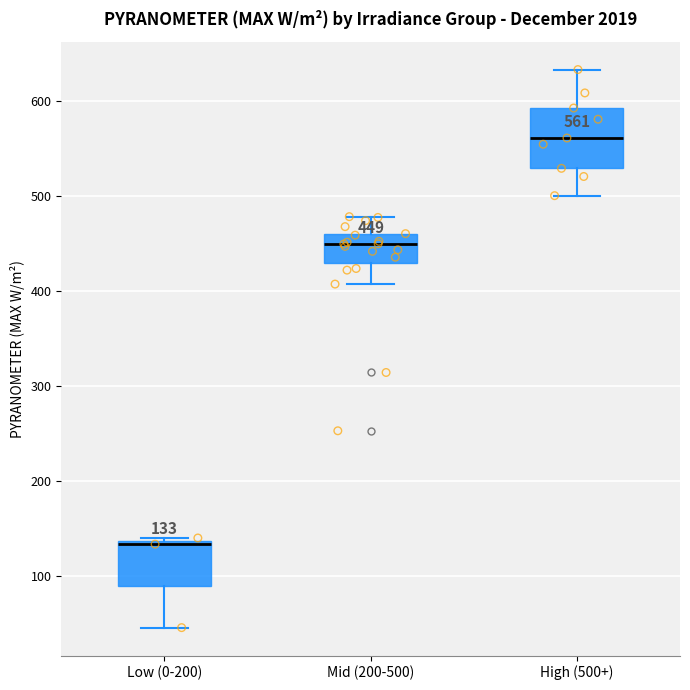

Comparing the boxes themselves (not the whiskers), which one is the tallest?

High (500+)